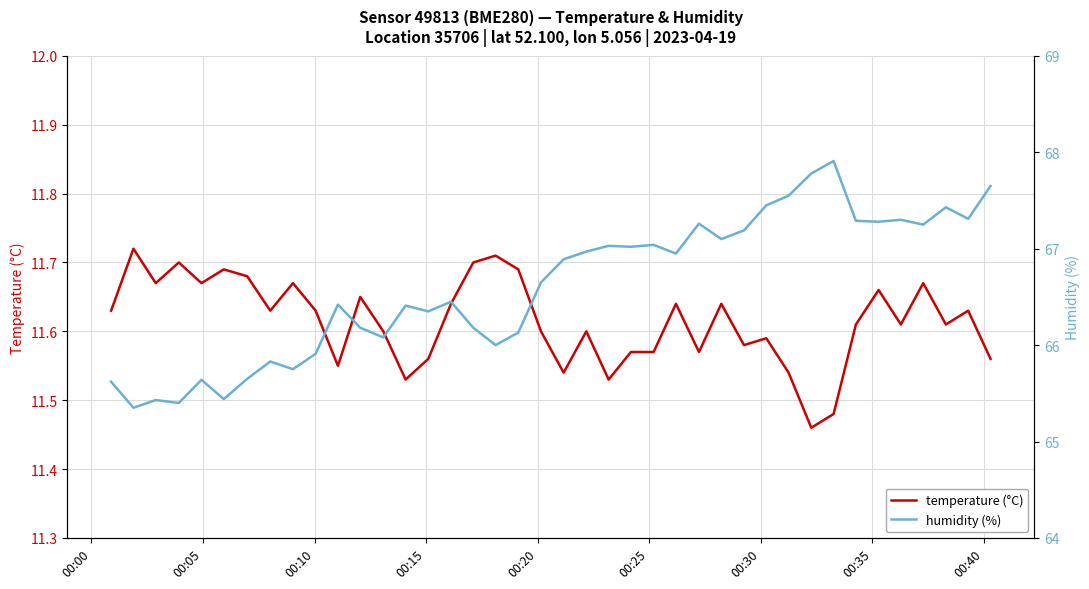

The humidity (%) series shows 108.1 at 36. True or false?

False